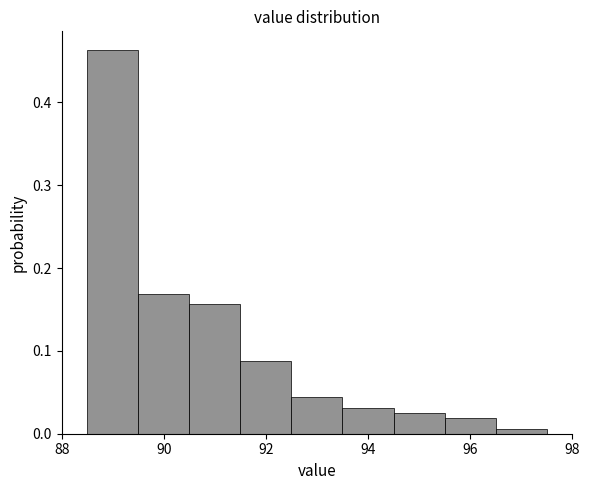

Which range on the x-axis has the tallest bar?

88.5 to 89.5